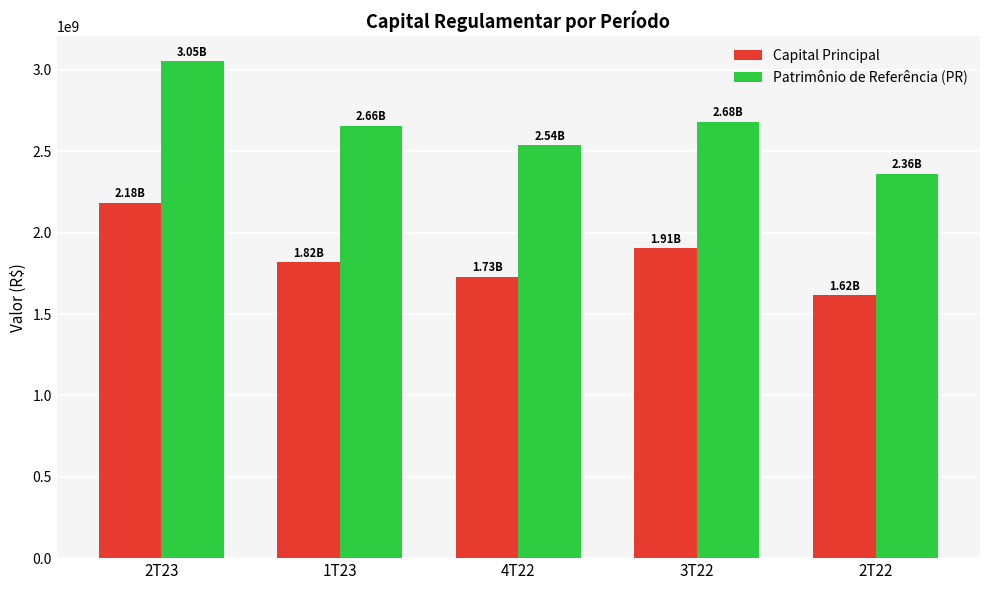

How many values in the Patrimônio de Referência (PR) series are below 2656639494?

2